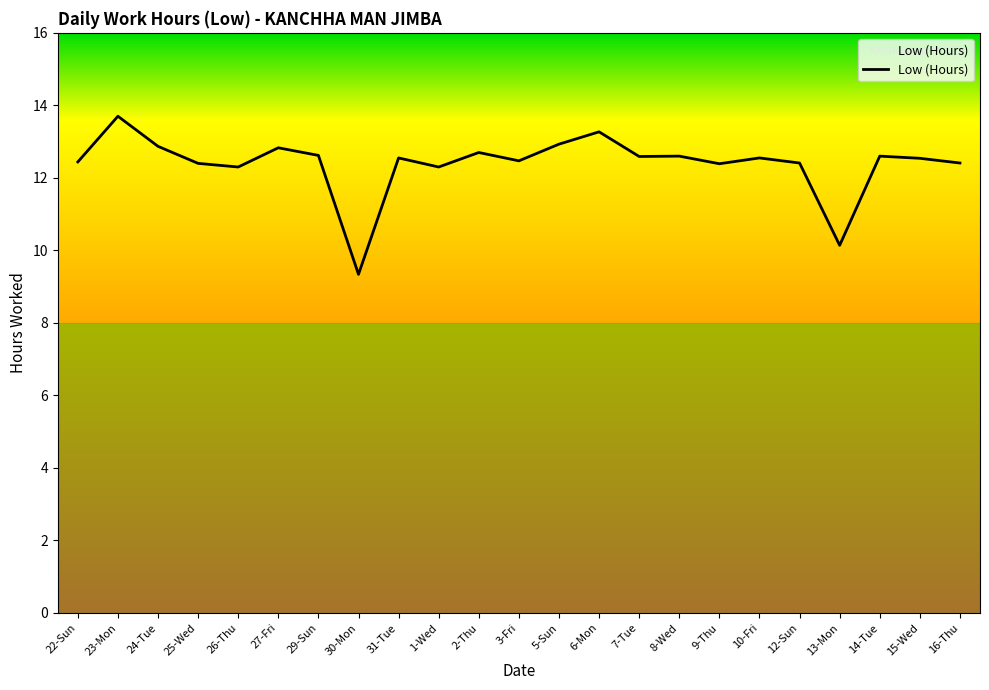

Approximately how many times larger is the value at 14-Tue compared to 23-Mon?

0.9